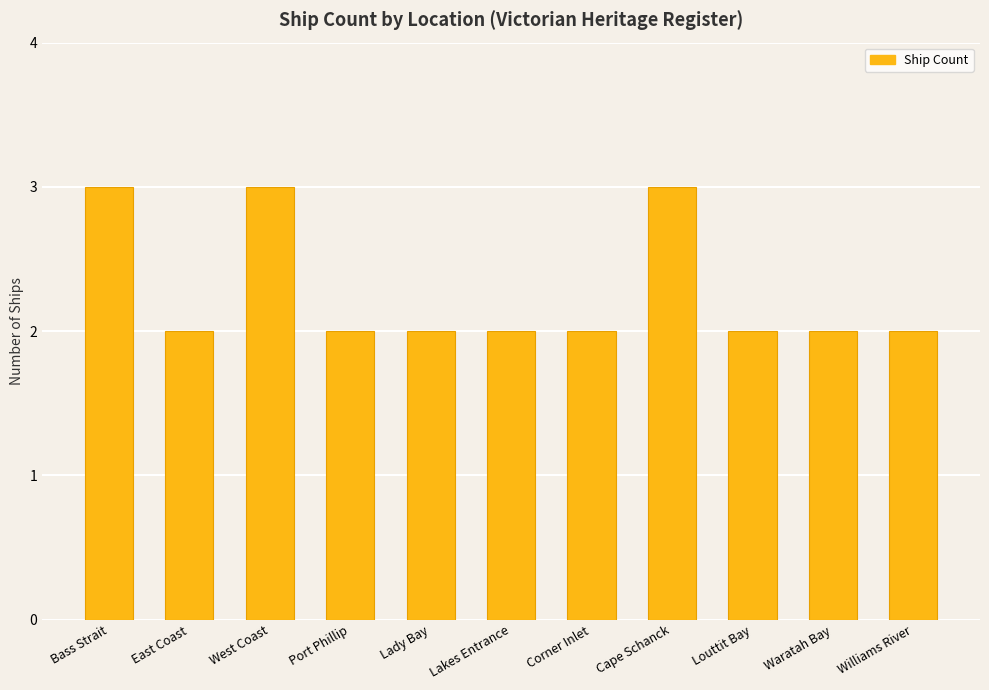

Between Williams River and Cape Schanck, which is larger?

Cape Schanck